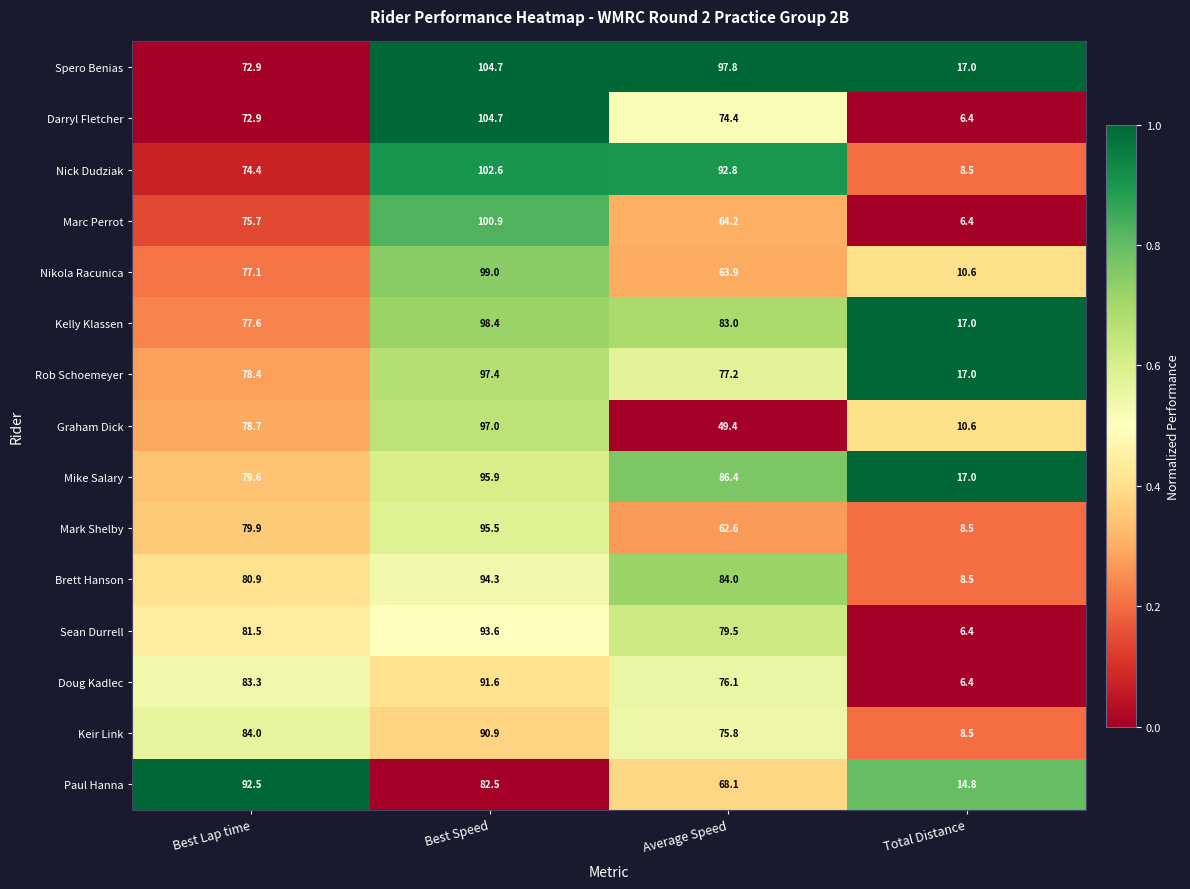

Read the Brett Hanson value at Best Speed.

94.3